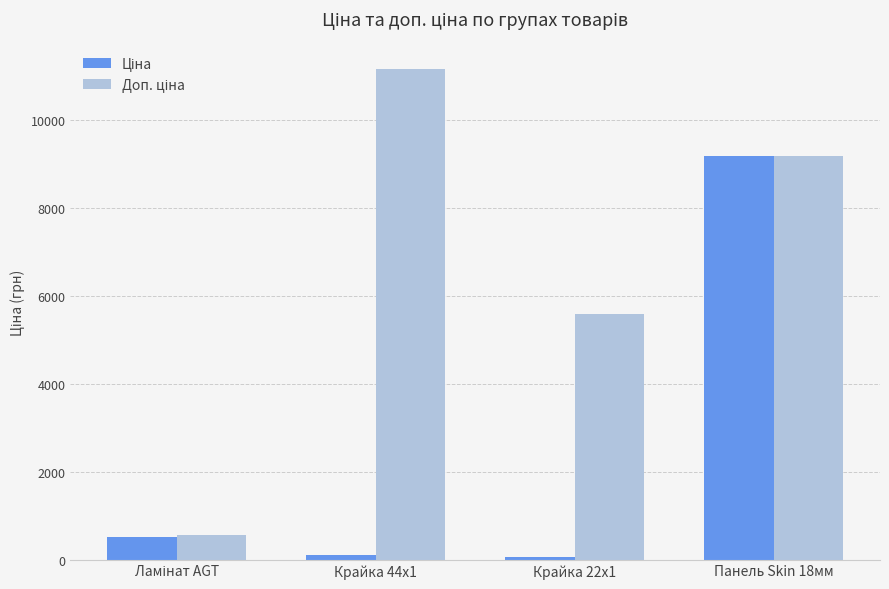

At which category is the sum across all series the highest?

Панель Skin 18мм